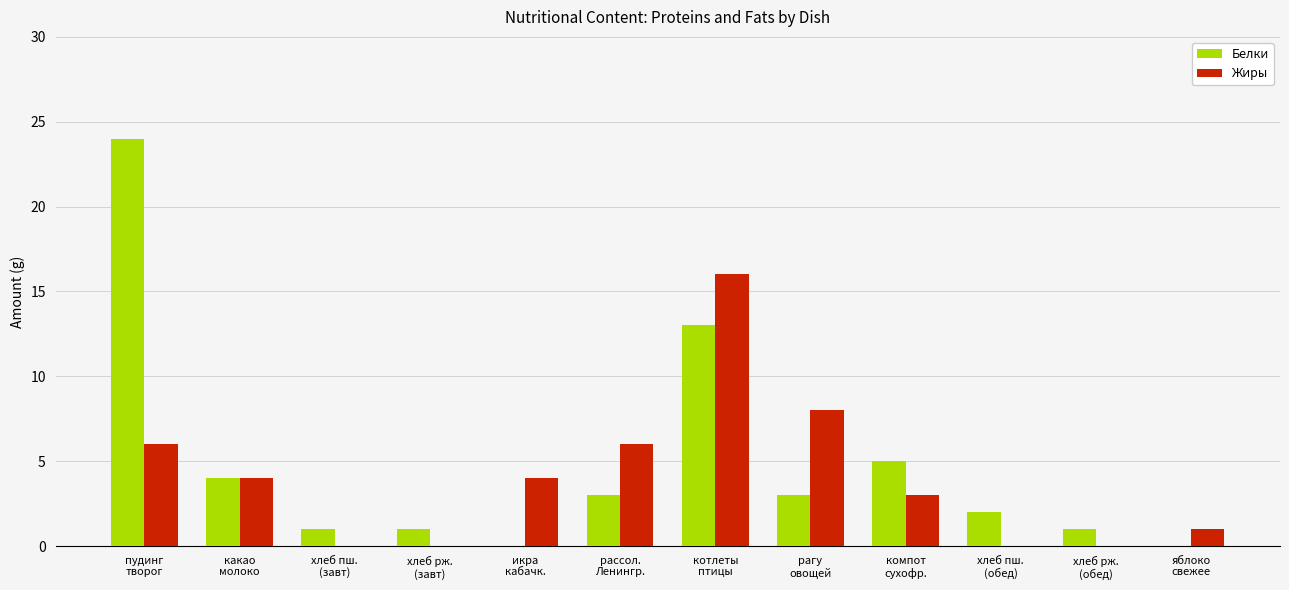

What is the sum of all Белки values?

57